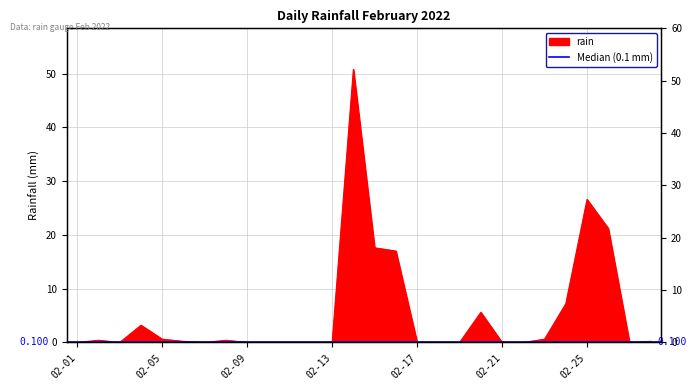

Is it true that the value at 2022-02-26 is 21.2?

True